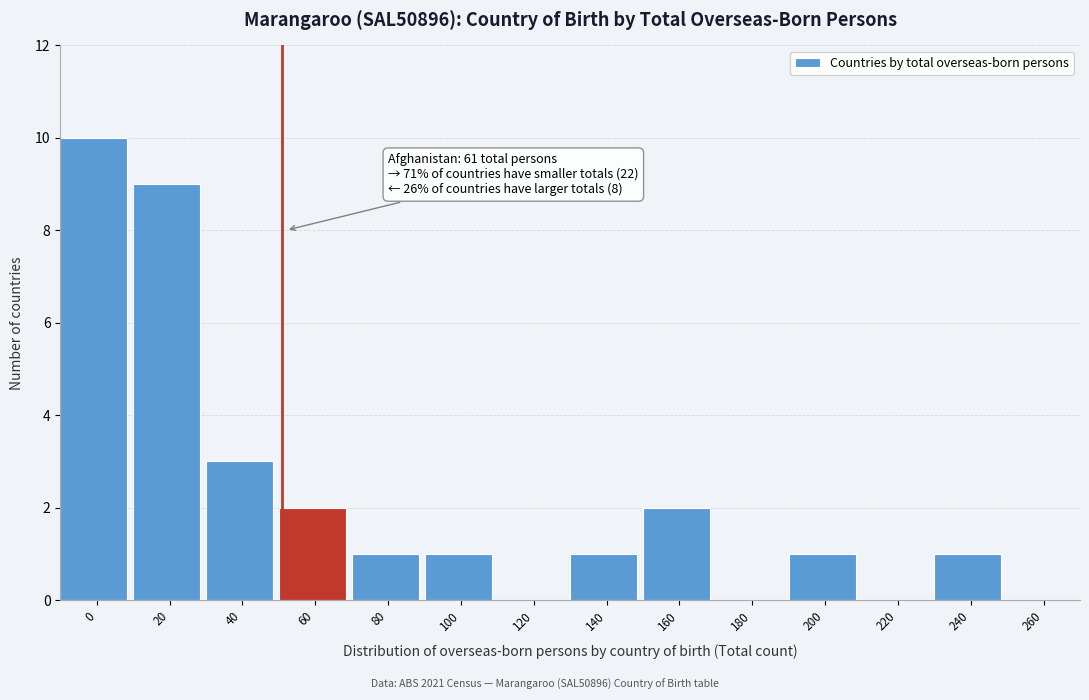

Reading left to right, extract all data points from this chart.

0=10	20=9	40=3	60=2	80=1	100=1	120=0	140=1	160=2	180=0	200=1	220=0	240=1	260=0